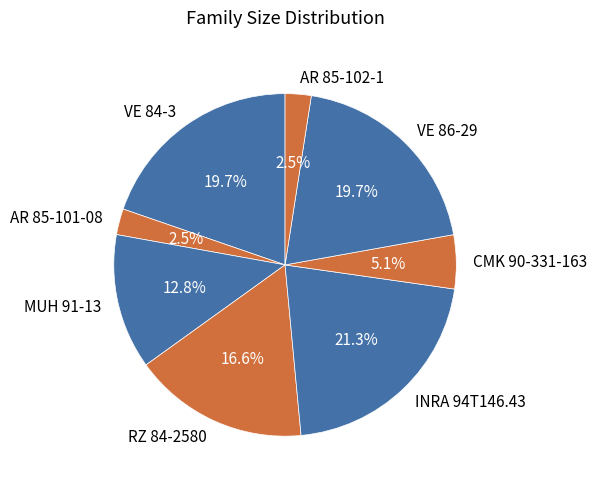

Is there any slice that represents more than half of the pie?

No